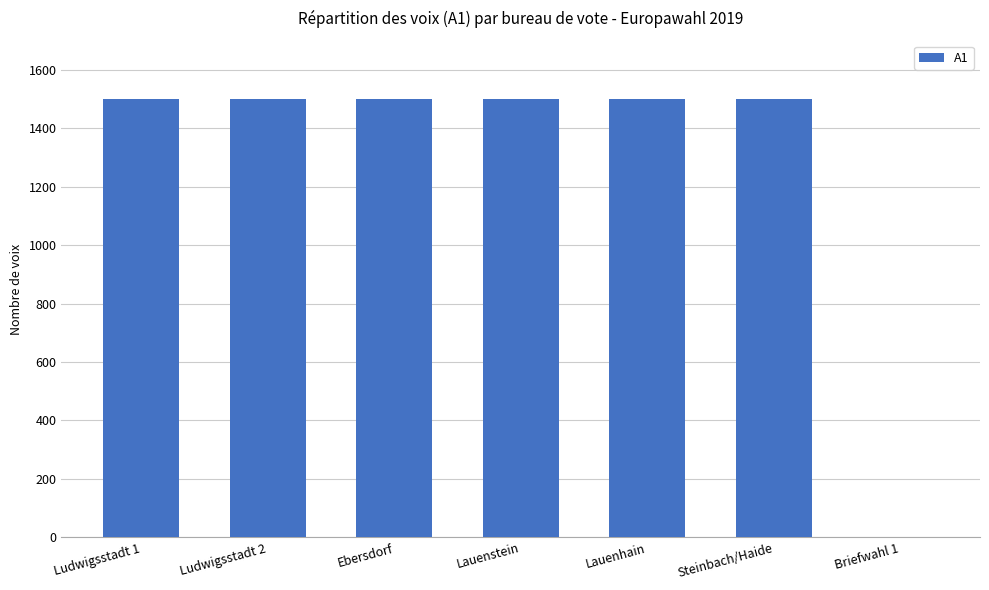

What is the greatest value displayed?

1500